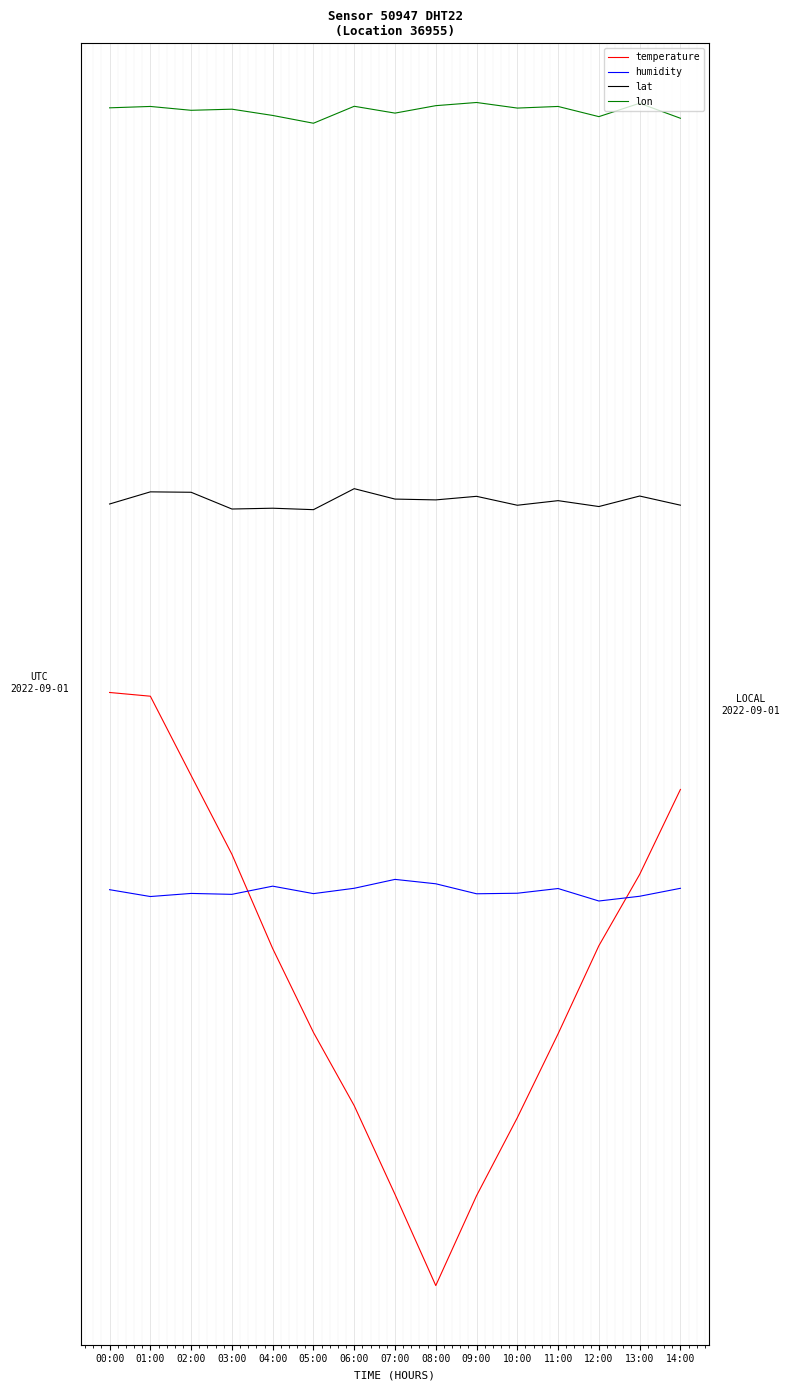

What position from the left is 12:00?

13